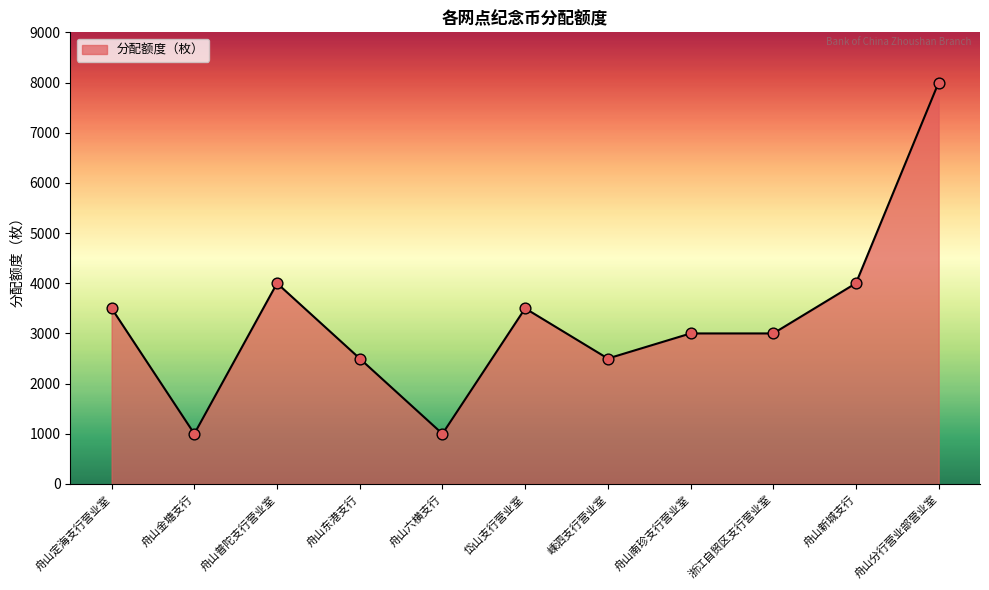

Between 舟山普陀支行营业室 and 舟山定海支行营业室, which is larger?

舟山普陀支行营业室